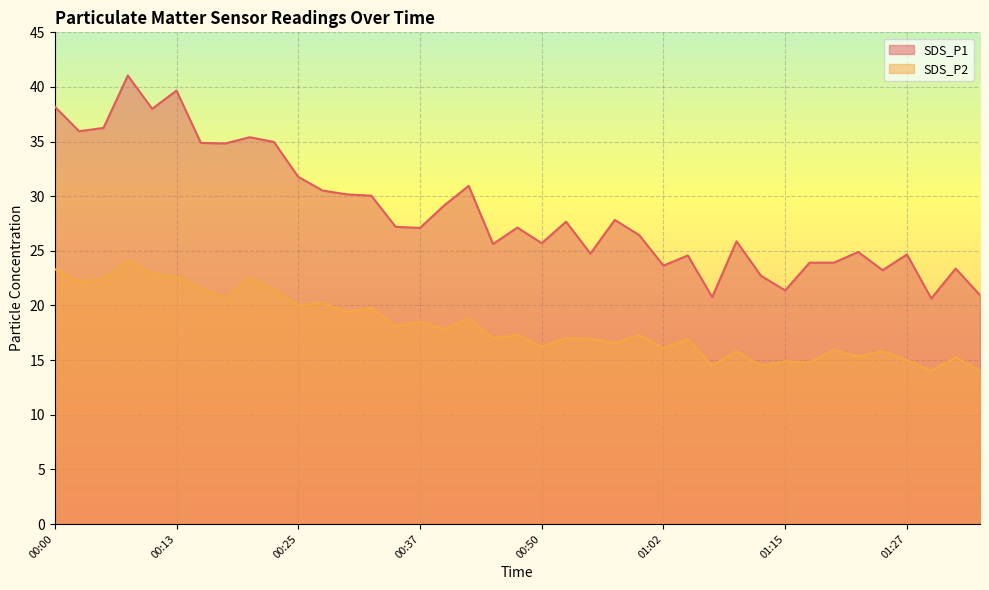

Is the value of SDS_P1 at 01:05 greater than the value of SDS_P2 at 00:00?

Yes